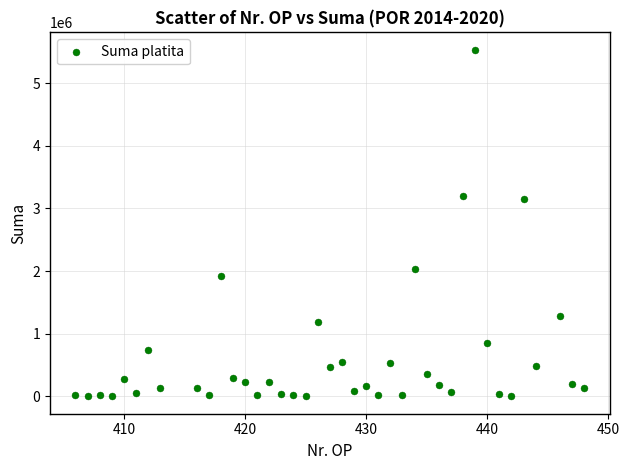

What is the range of X values (max minus min)?

42.0